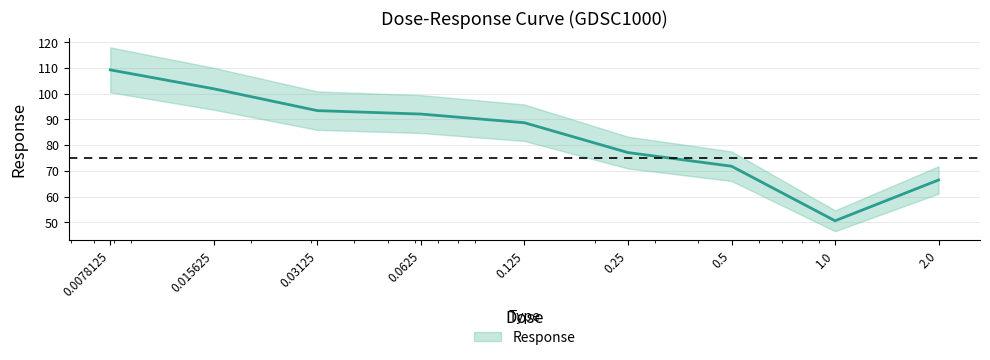

Count the number of categories in the chart.

9